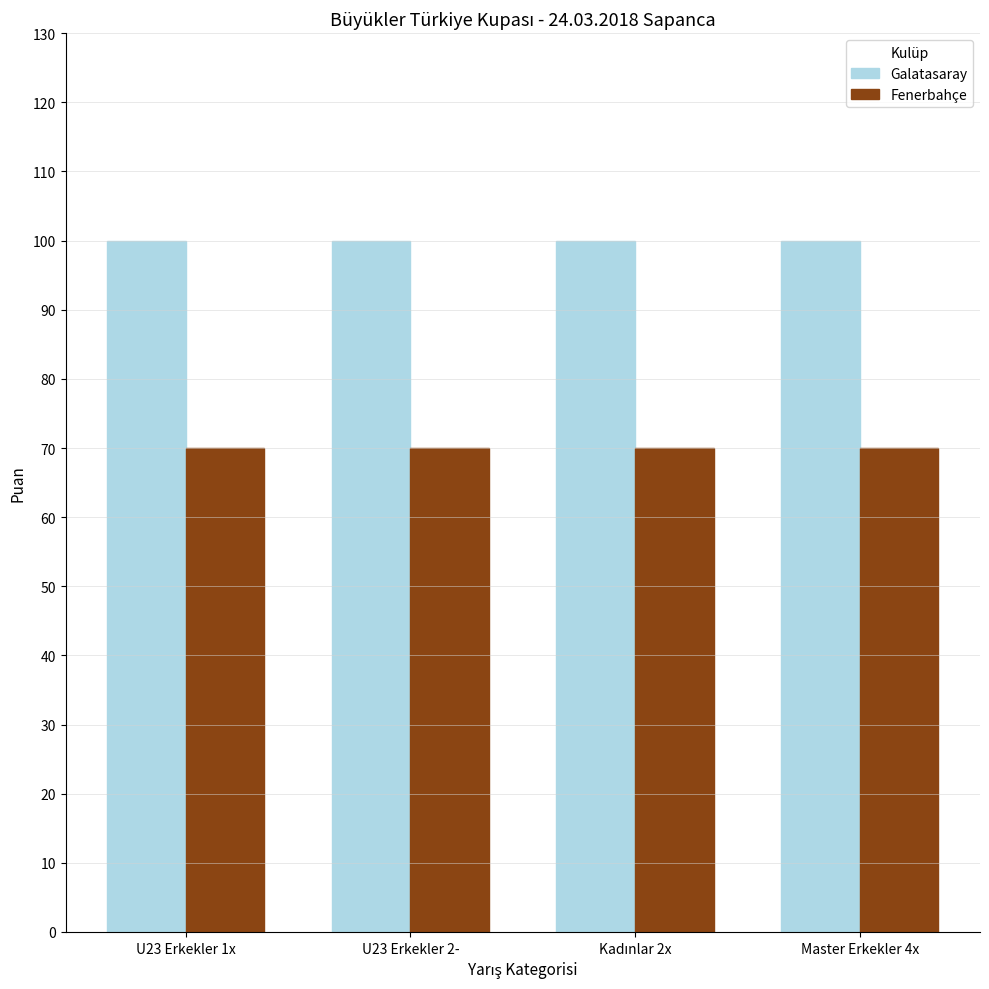

Reading right to left, transcribe all the data shown in this chart.

Galatasaray: 100	100	100	100
Fenerbahçe: 70	70	70	70